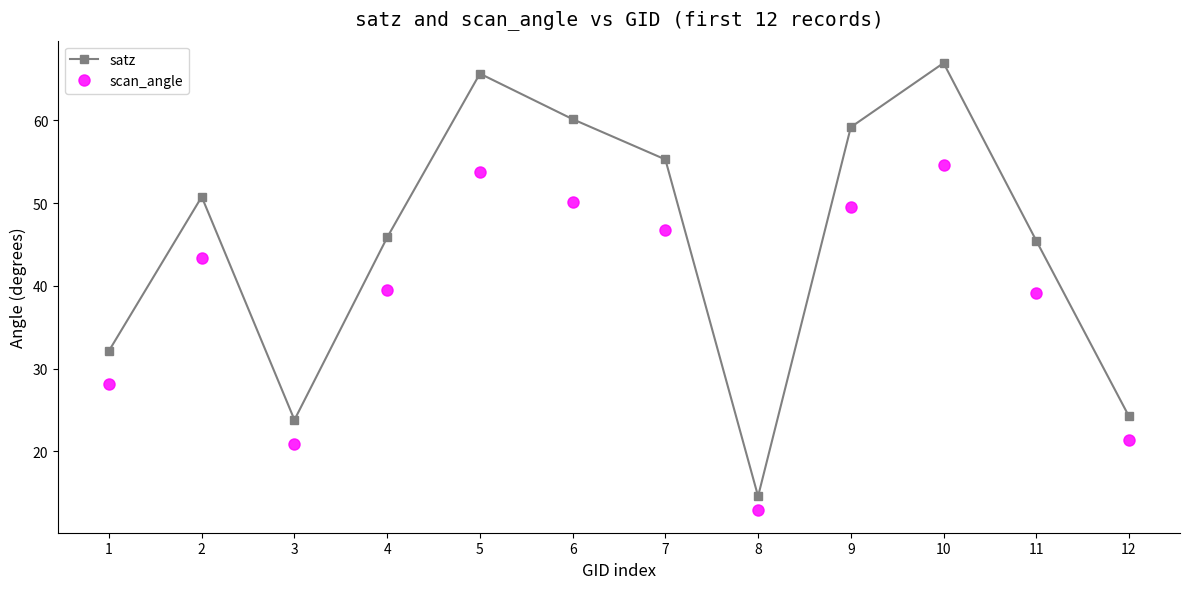

What are all the series names shown in the legend?

satz, scan_angle